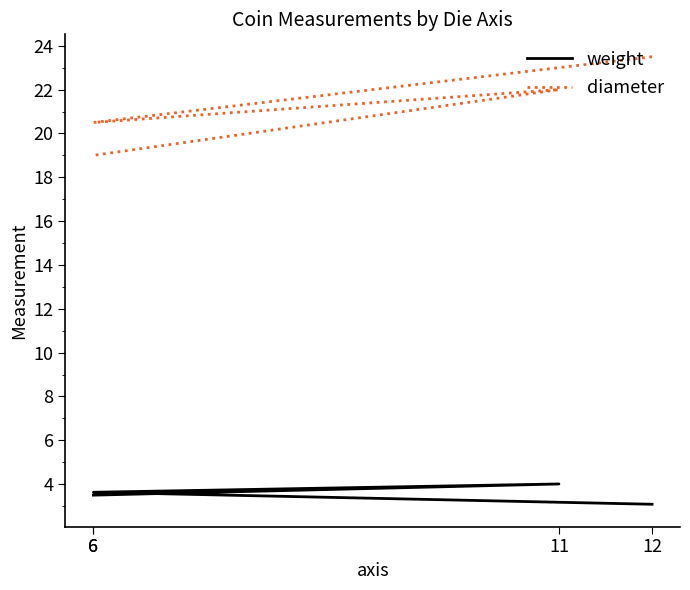

The value of diameter at 12 is 36.7. True or false?

False